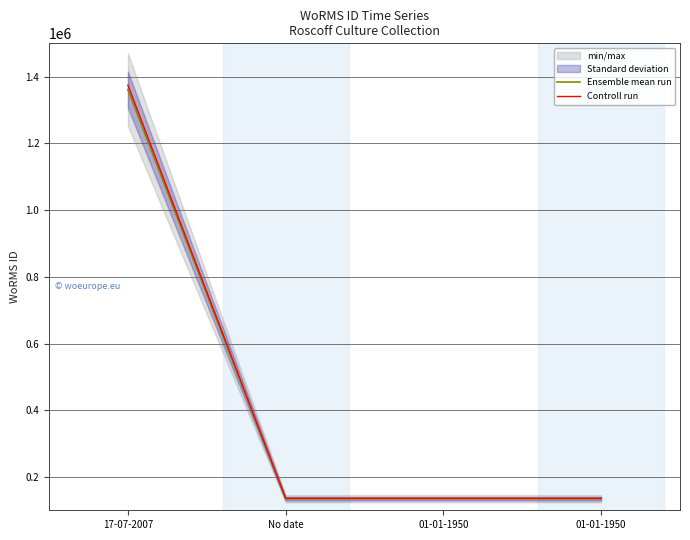

Is this an area chart (filled region under the line)?

No